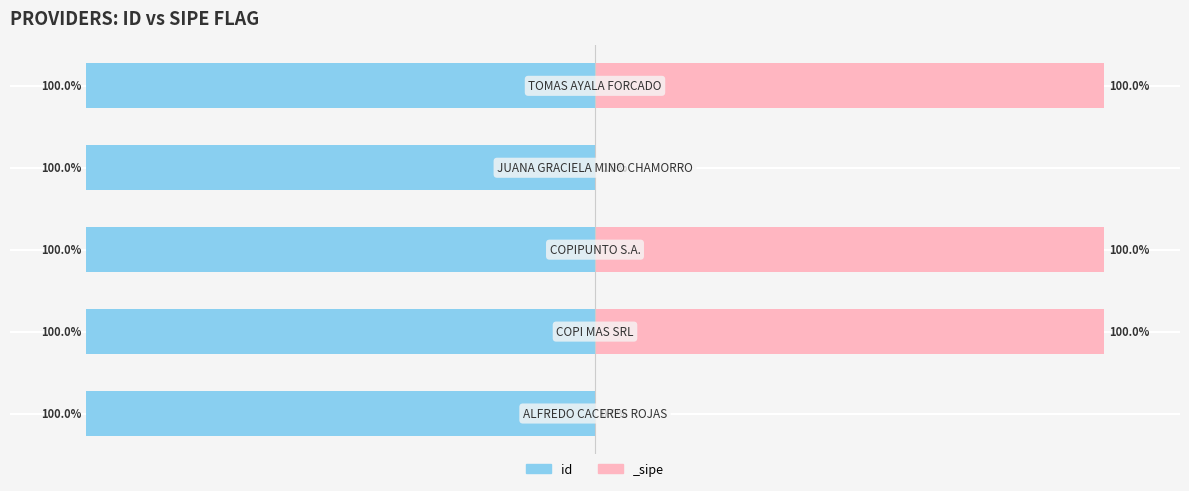

Is it true that the value at 0 is -68.1?

False